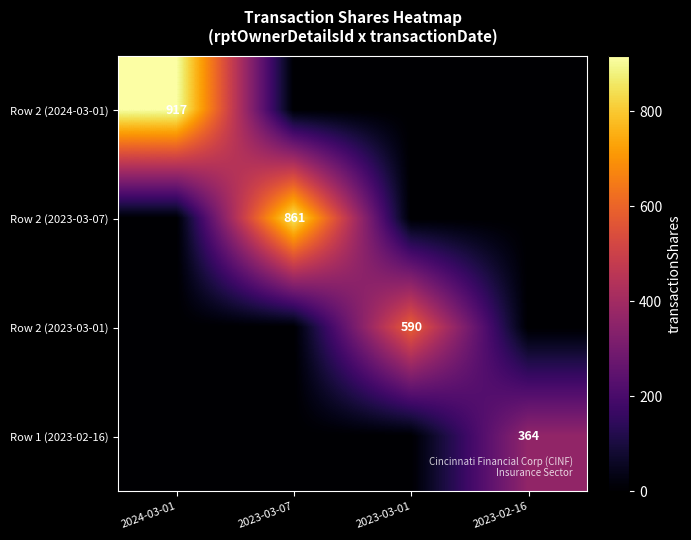

The Row 2 (2023-03-07) series shows 514 at 2023-03-07. True or false?

False